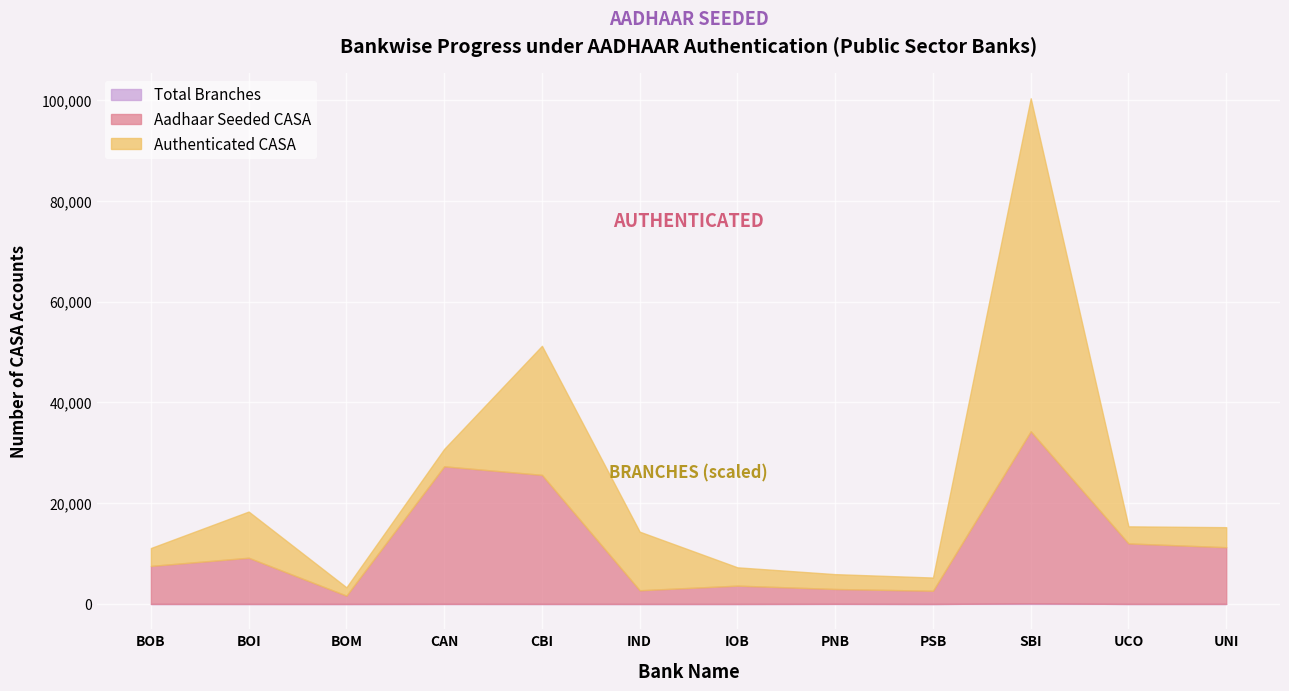

Which category has the highest value in the Aadhaar Seeded CASA series?

SBI